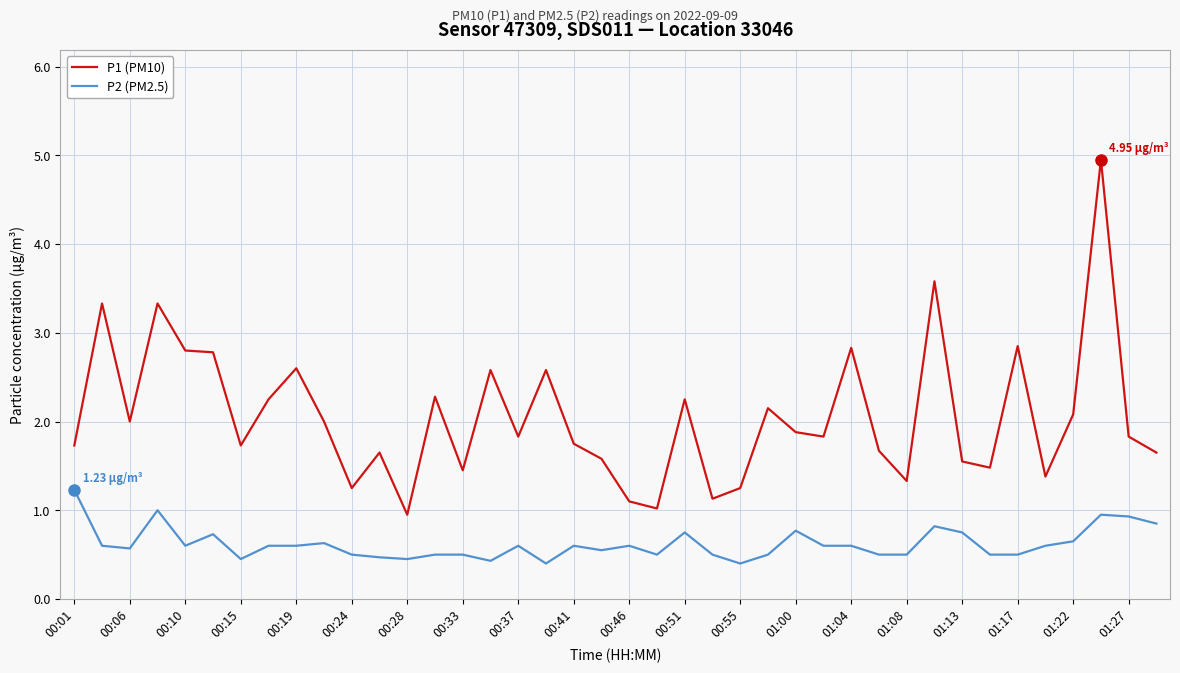

Which series has the largest range (max minus min)?

P1 (PM10)